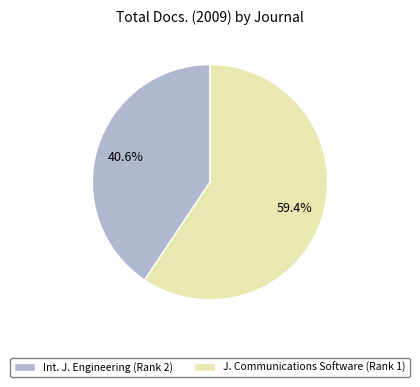

Is there any slice that represents more than half of the pie?

Yes